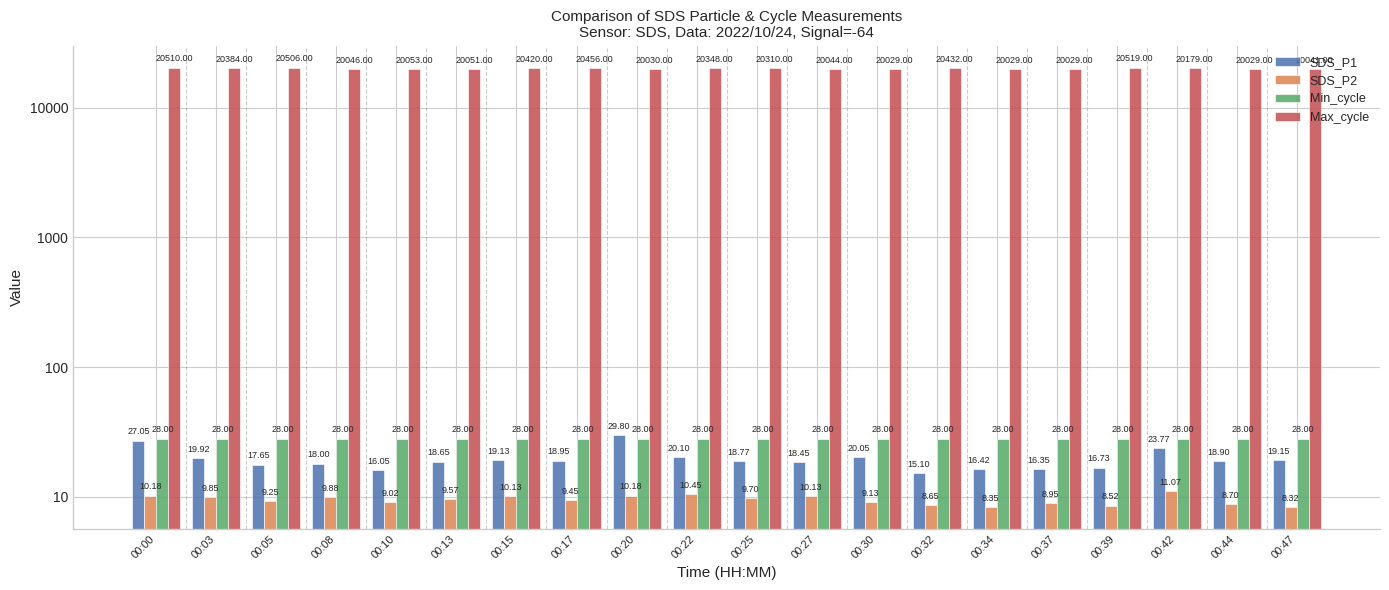

What is the spread (max minus min) of values at 00:22?

20337.5